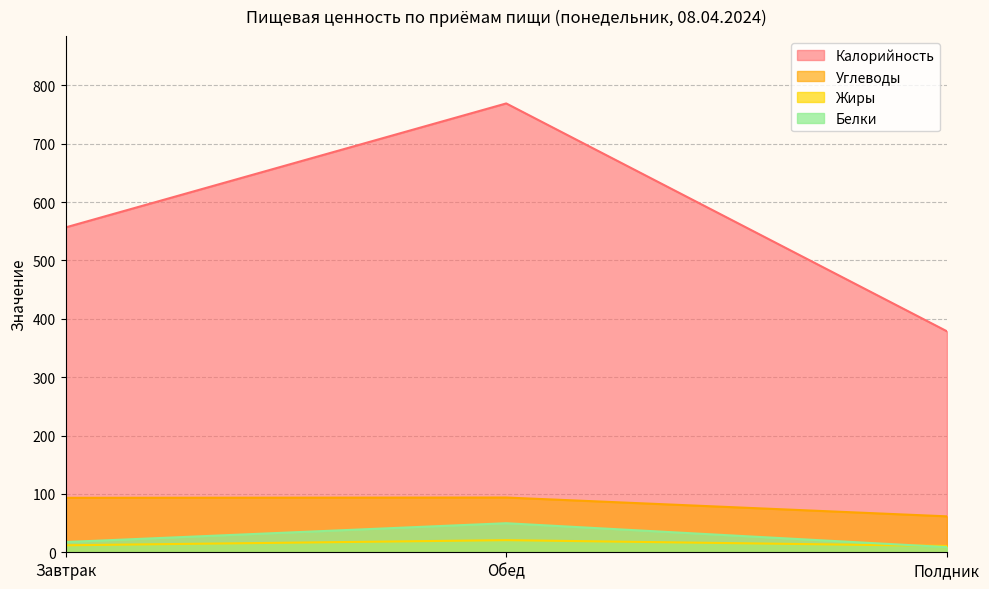

Reading right to left, list all the values displayed in this chart.

Белки: 8.8	49.8	17.5
Жиры: 10.8	20.8	12.0
Углеводы: 61.6	93.8	93.3
Калорийность: 378.7	769.1	556.6